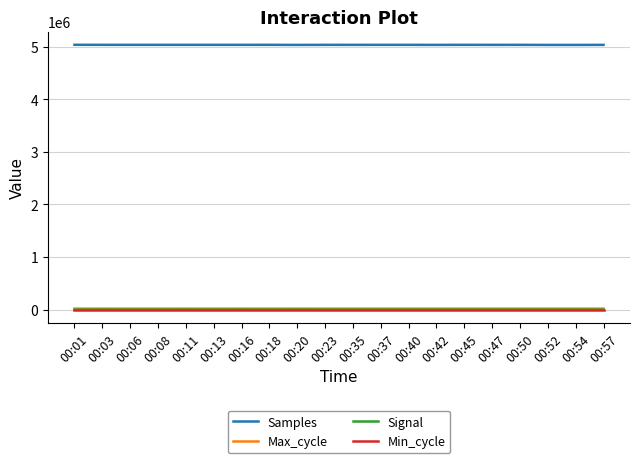

True or false: Samples and Signal intersect in this chart.

False